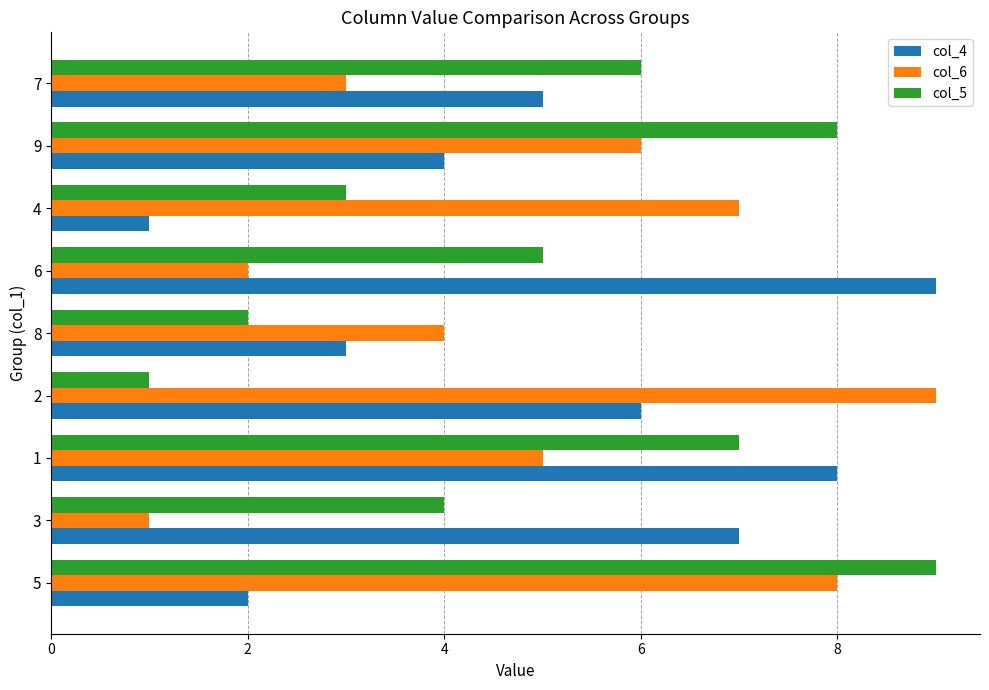

Is the value of col_5 at 6 greater than the value of col_6 at 8?

Yes